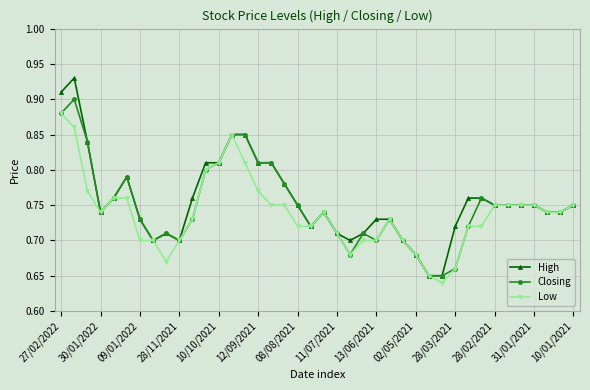

Which series has the widest spread of values?

High